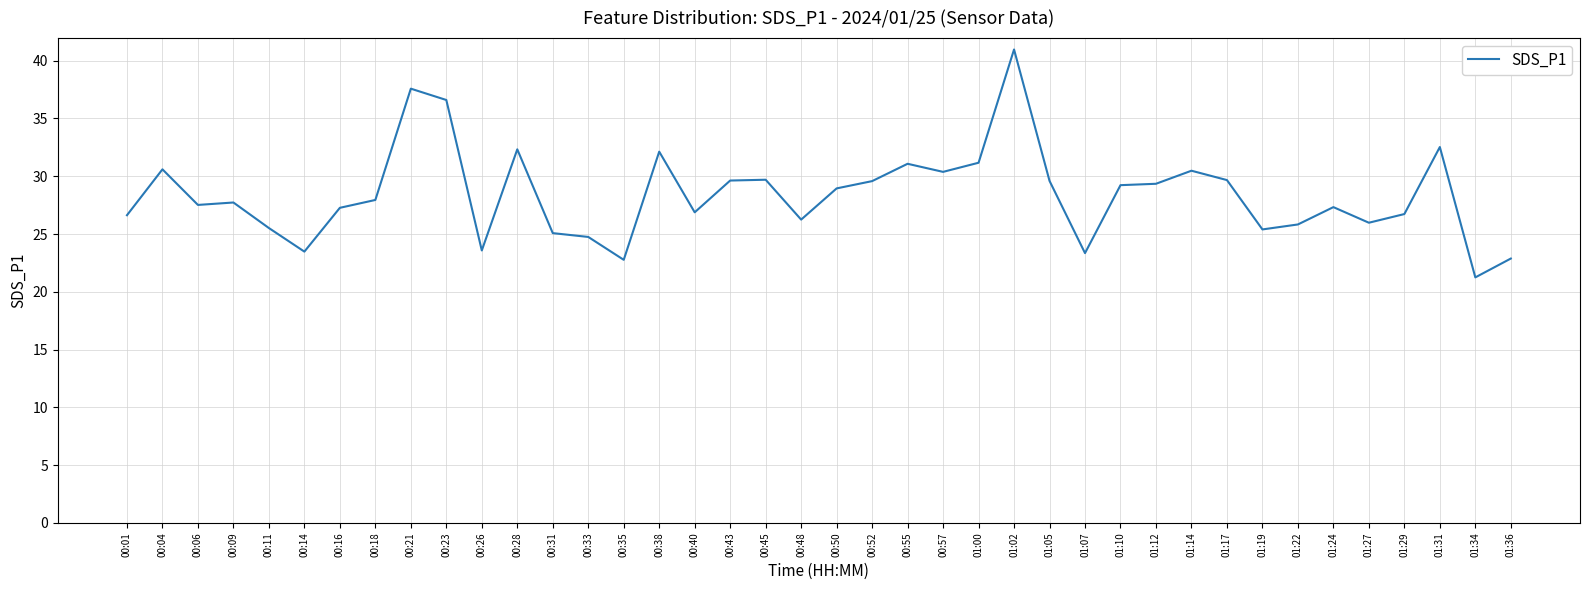

What is the approximate value at 00:57?

30.4